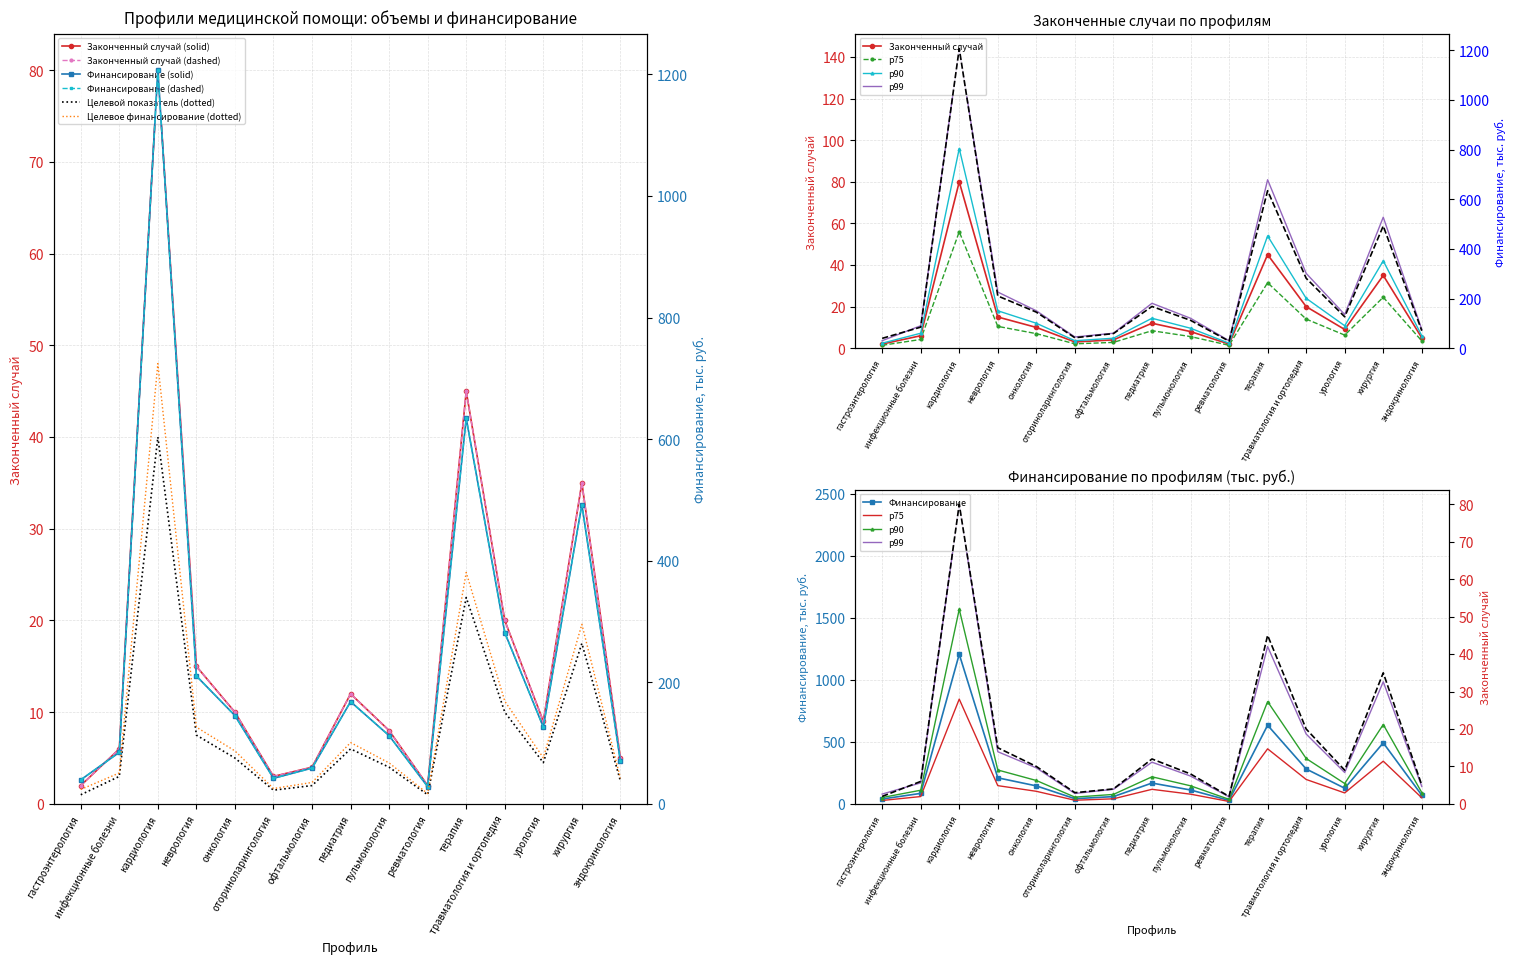

What is the total value across all series at инфекционные болезни?

90.9